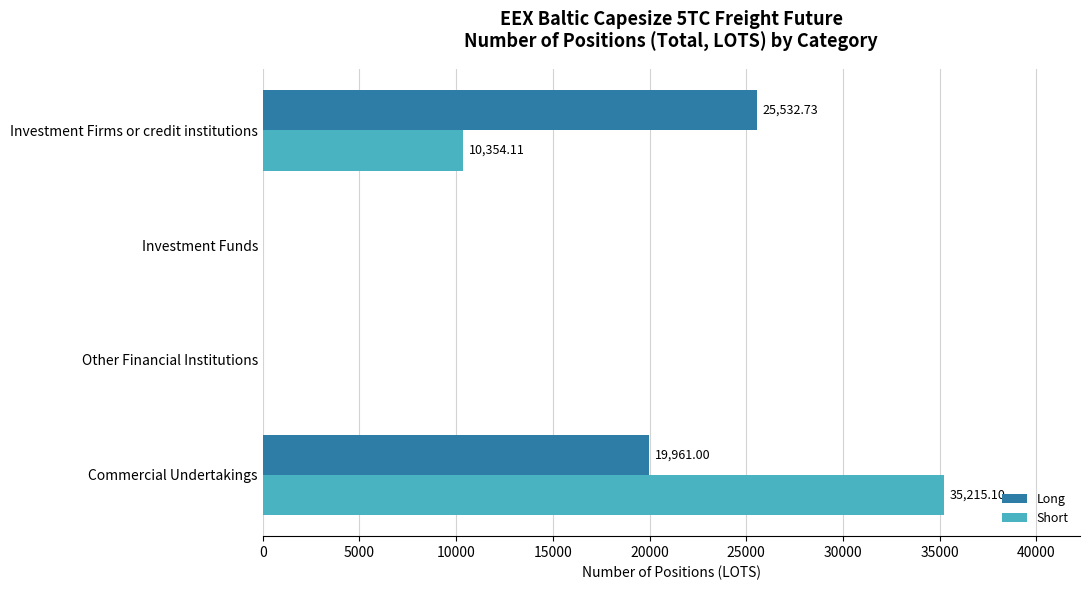

At which category is the sum across all series the highest?

Commercial Undertakings